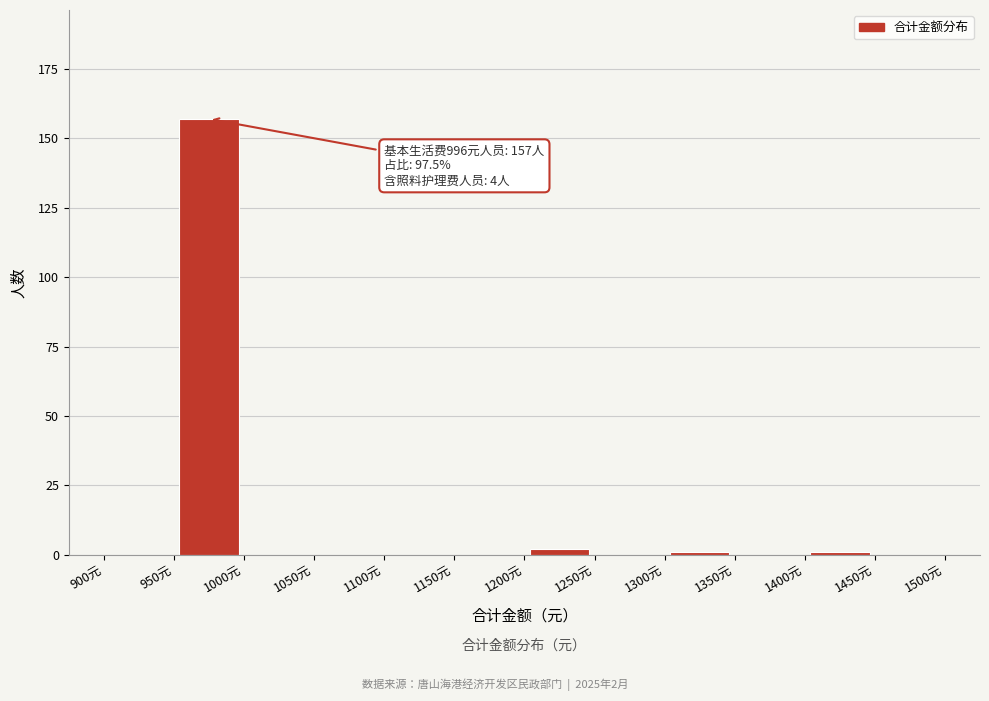

Which range on the x-axis has the tallest bar?

950 to 1000